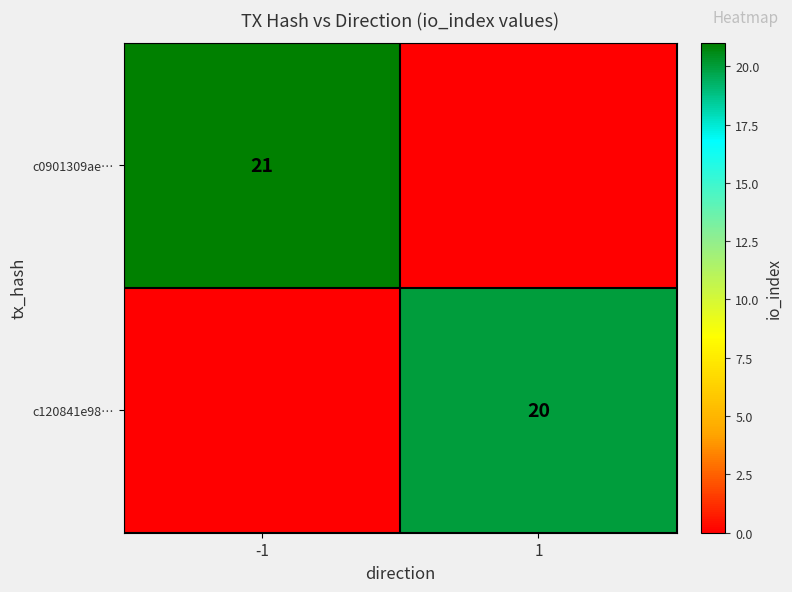

True or false: c120841e98… has a value of 7 at 1.

False